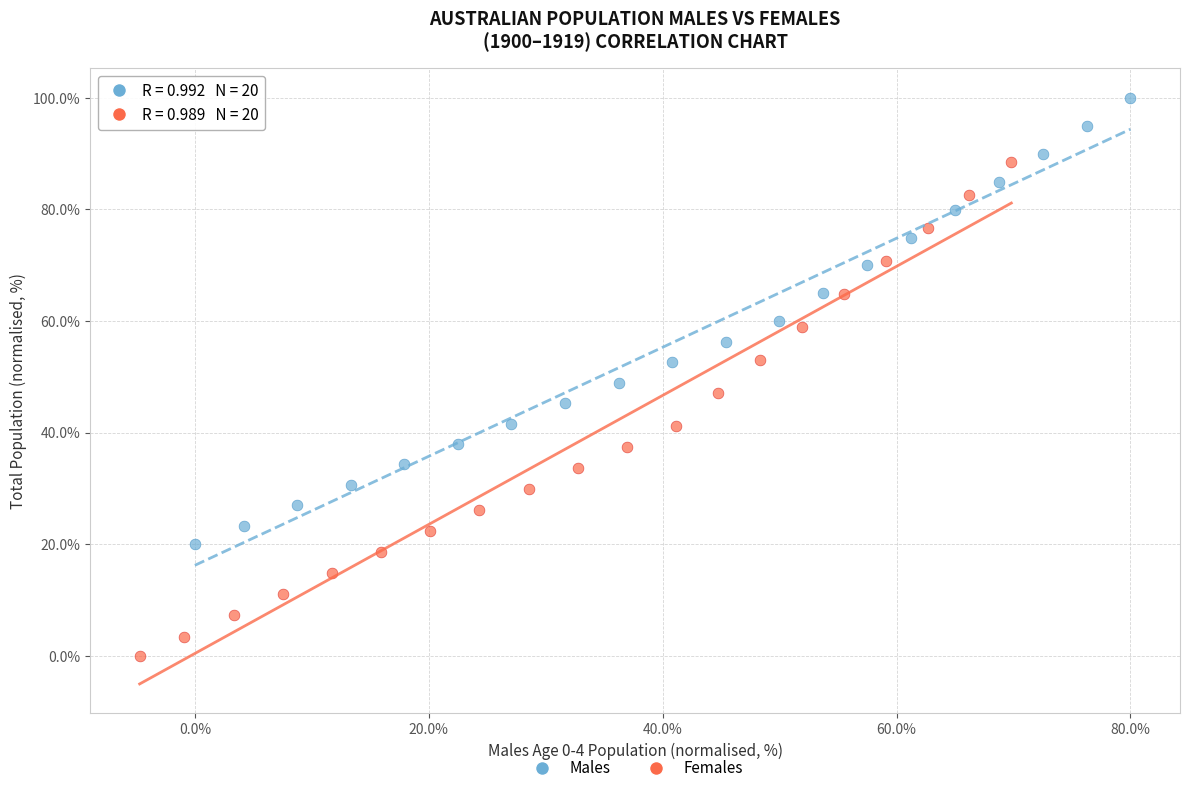

Which series reaches the maximum Y coordinate?

Males